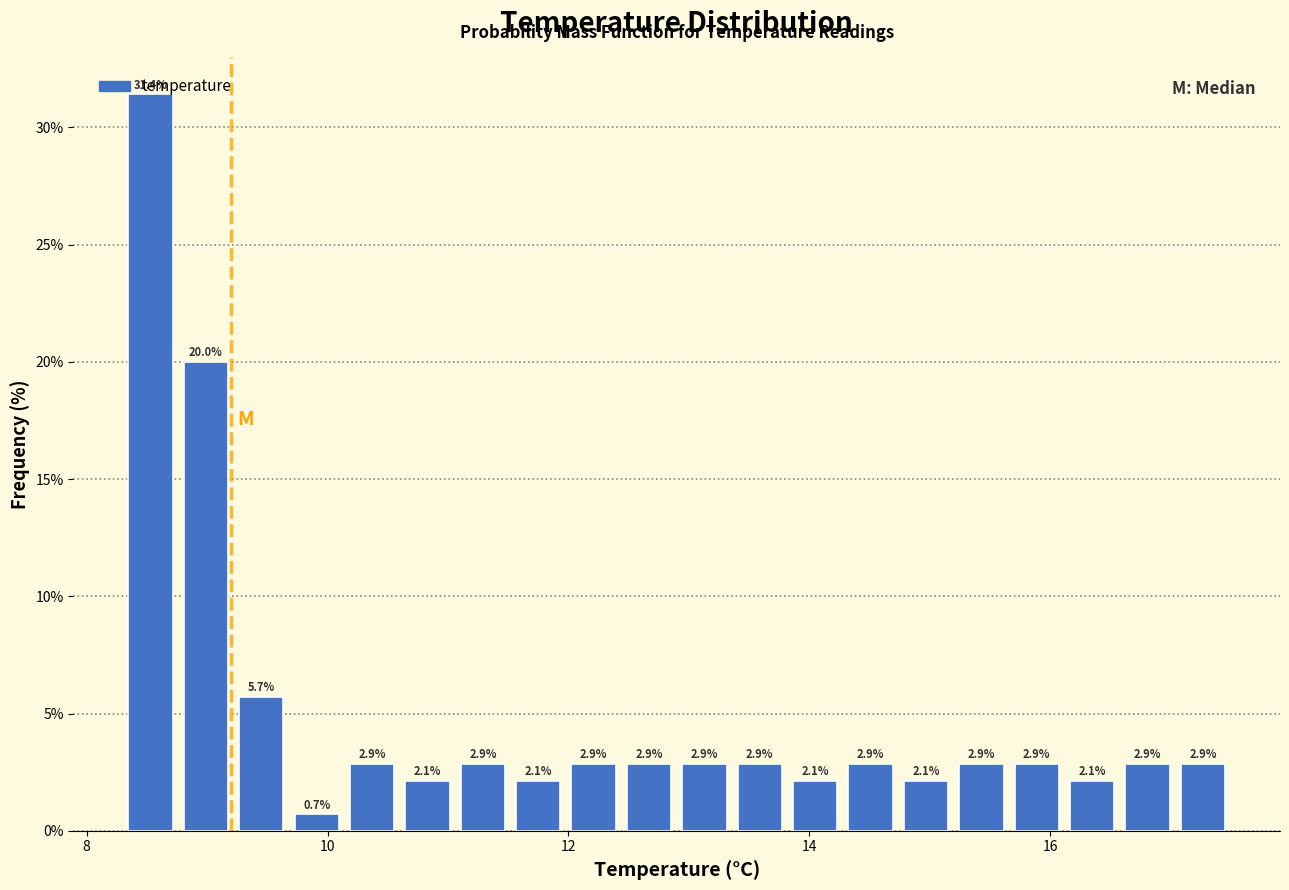

Around what value on the x-axis is the tallest bar? Give the approximate position of its centre, as read against the axis.

8.6